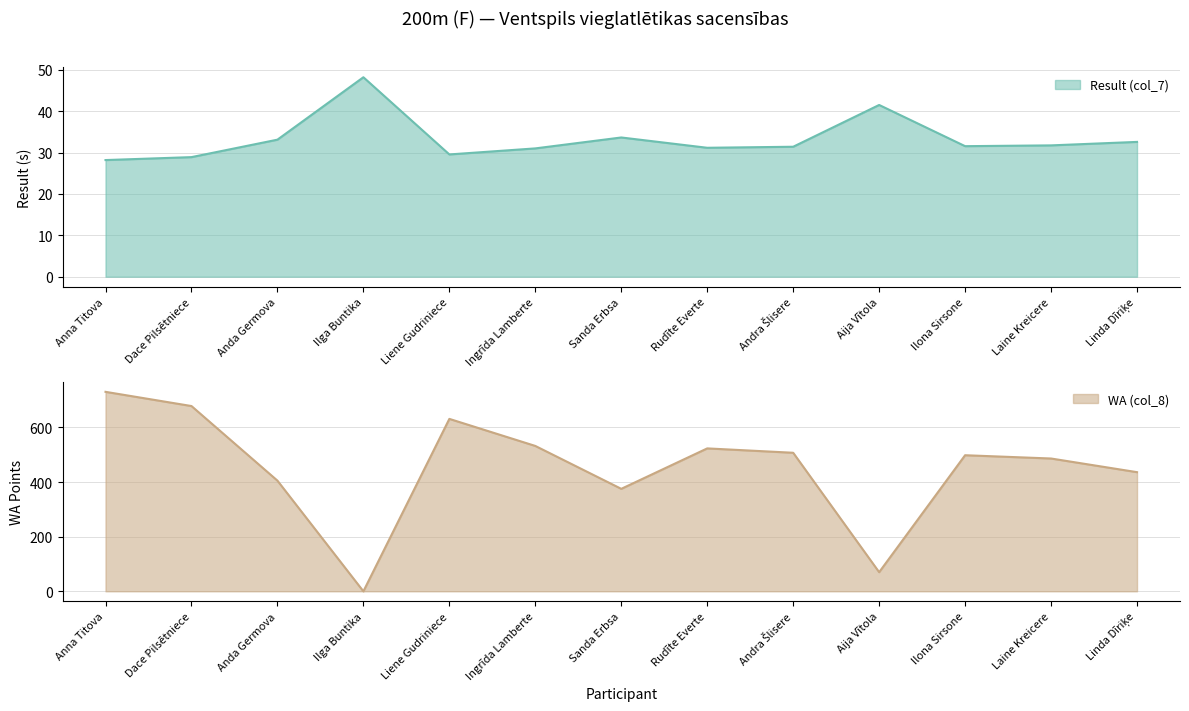

Between Anna Titova and Linda Dīriķe, which is larger?

Linda Dīriķe